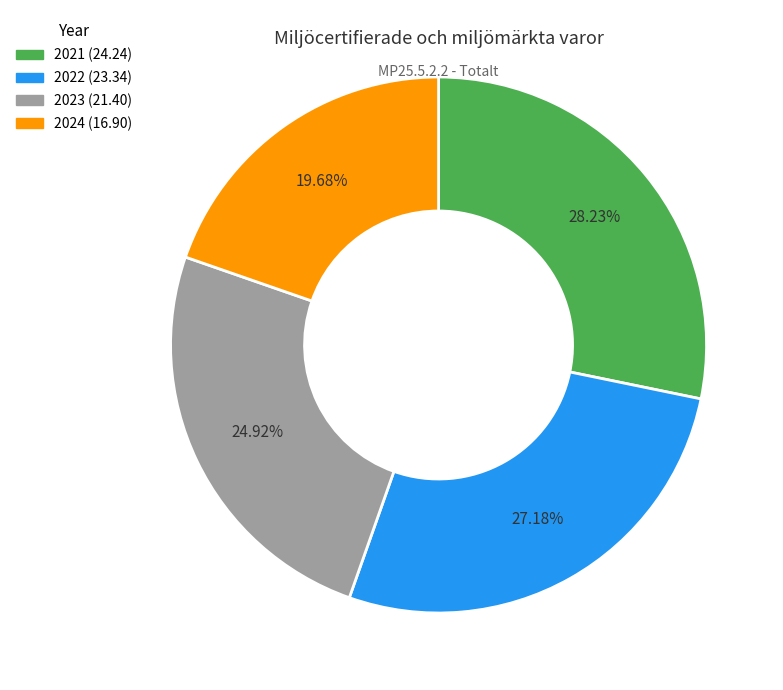

Which slice is the largest?

2021